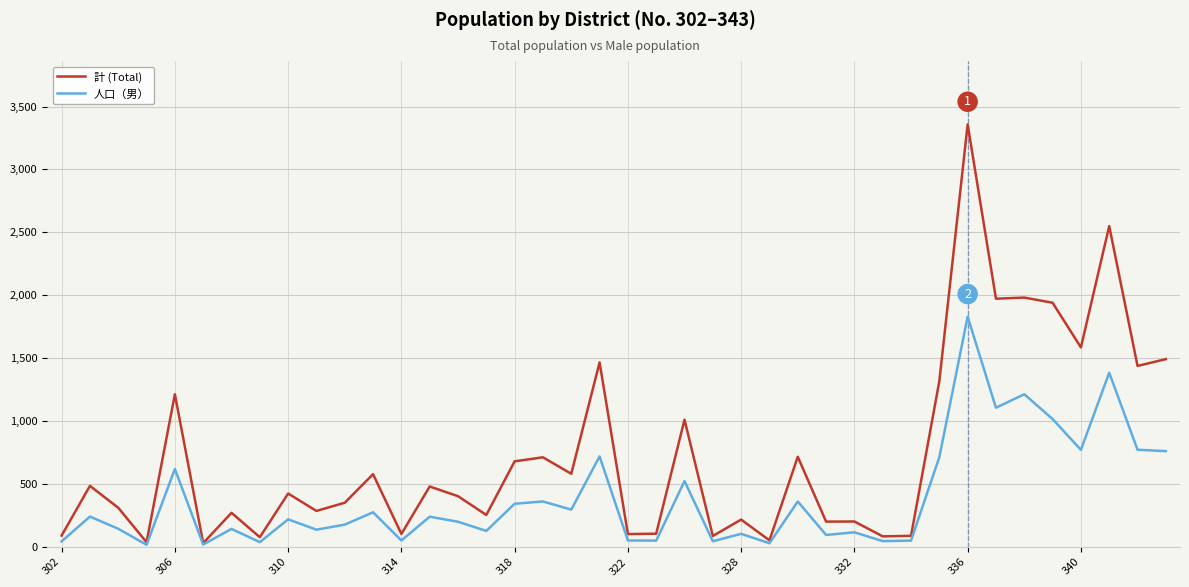

True or false: 人口（男） has more than 2 interior local peaks.

True